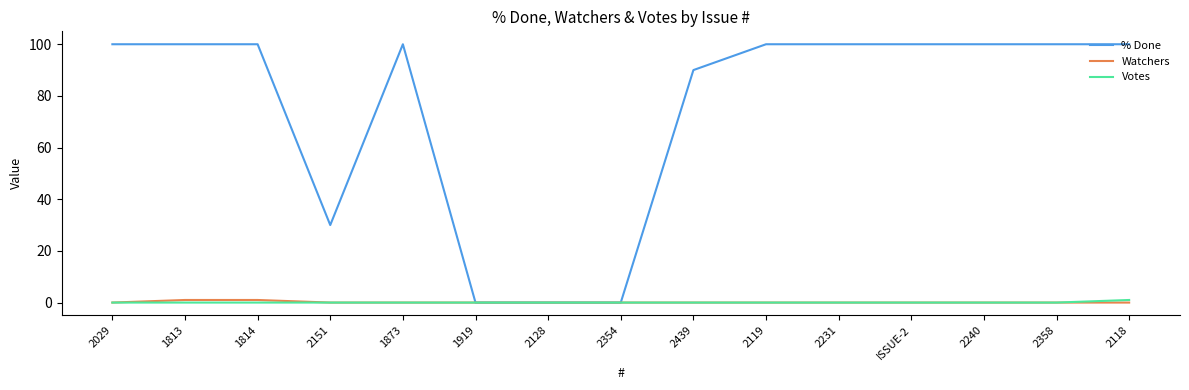

How many series are shown in this chart?

3